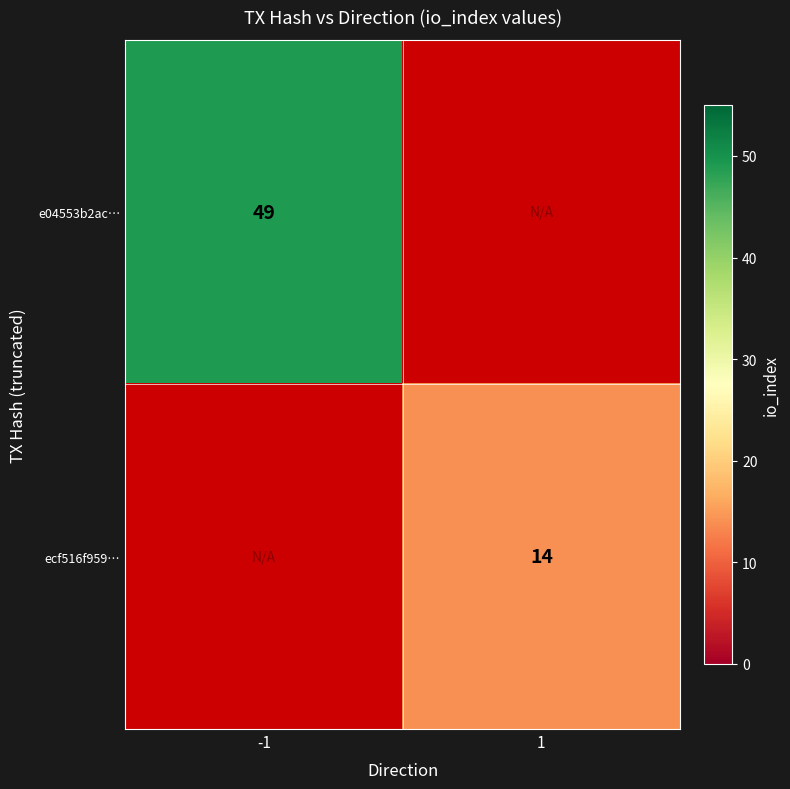

Is the value of ecf516f959… at 1 greater than the value of e04553b2ac… at -1?

No